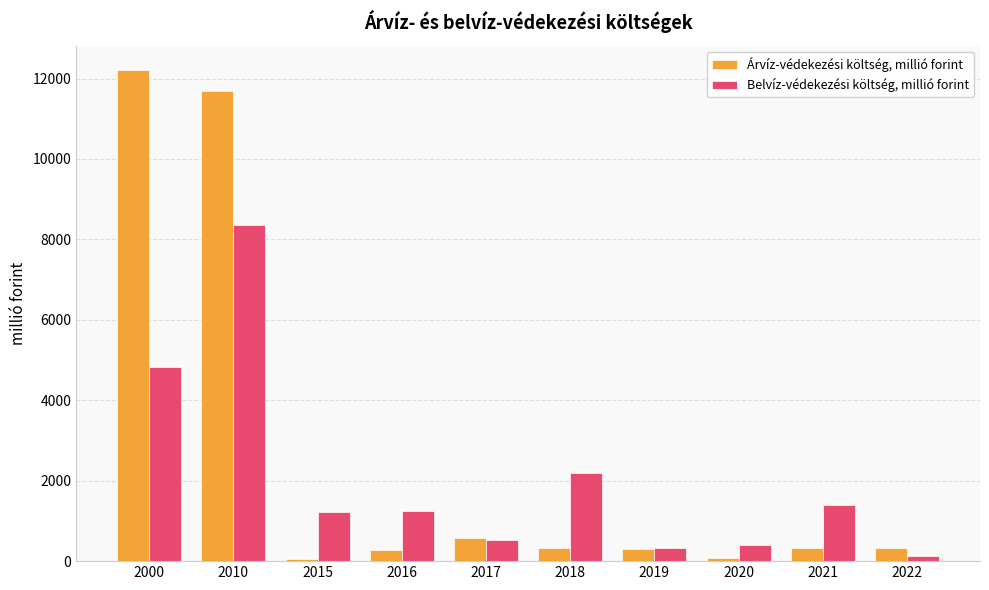

Which series has the largest total across all categories?

Árvíz-védekezési költség, millió forint